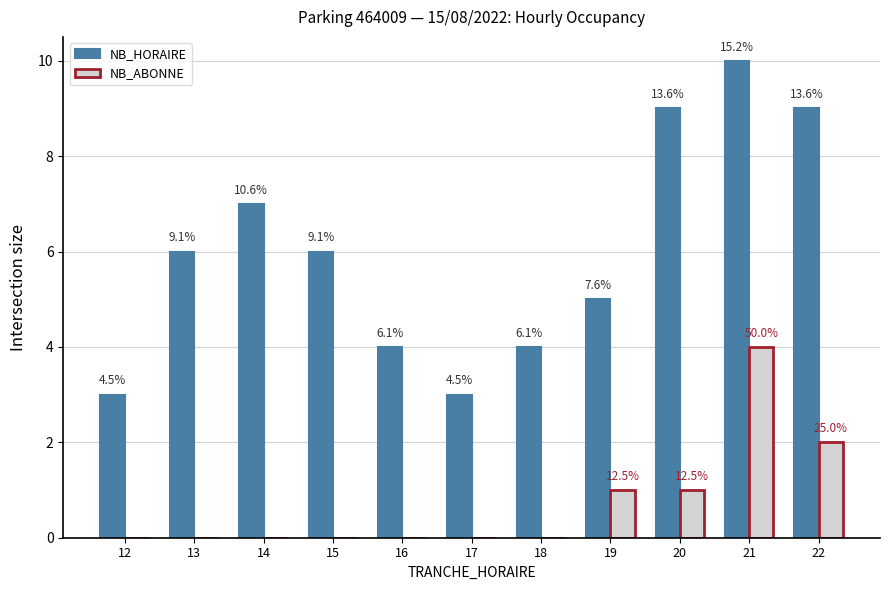

What are all the series names shown in the legend?

NB_HORAIRE, NB_ABONNE